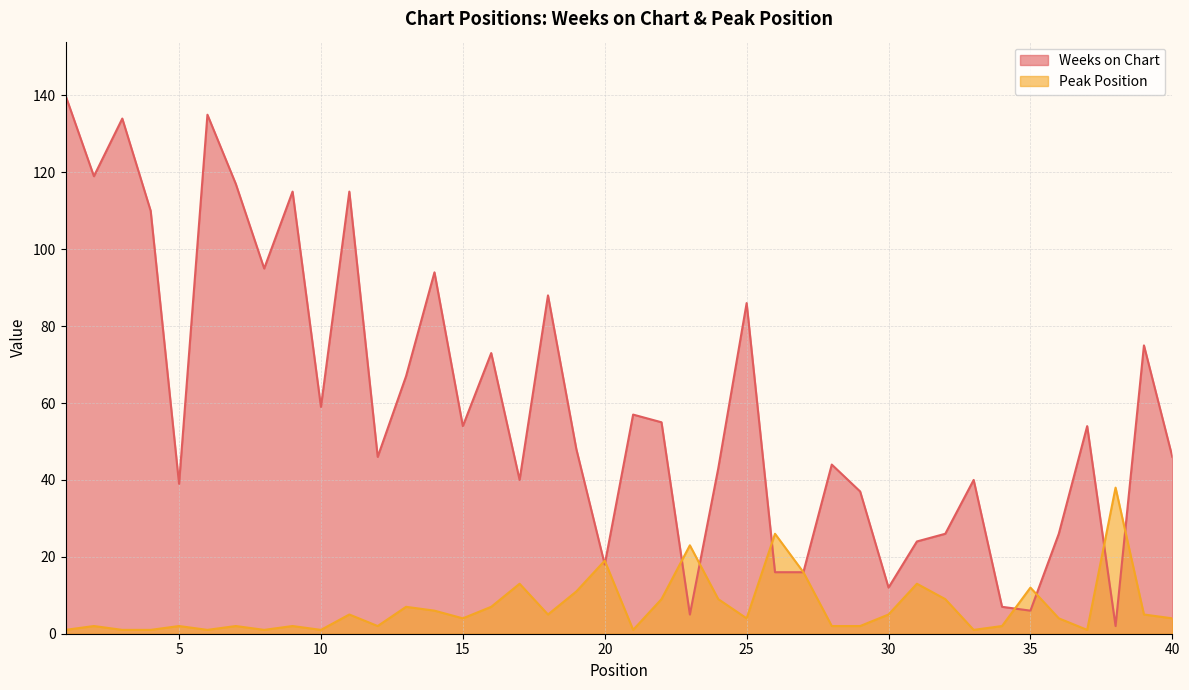

At which label does Peak Position first exceed 4?

11